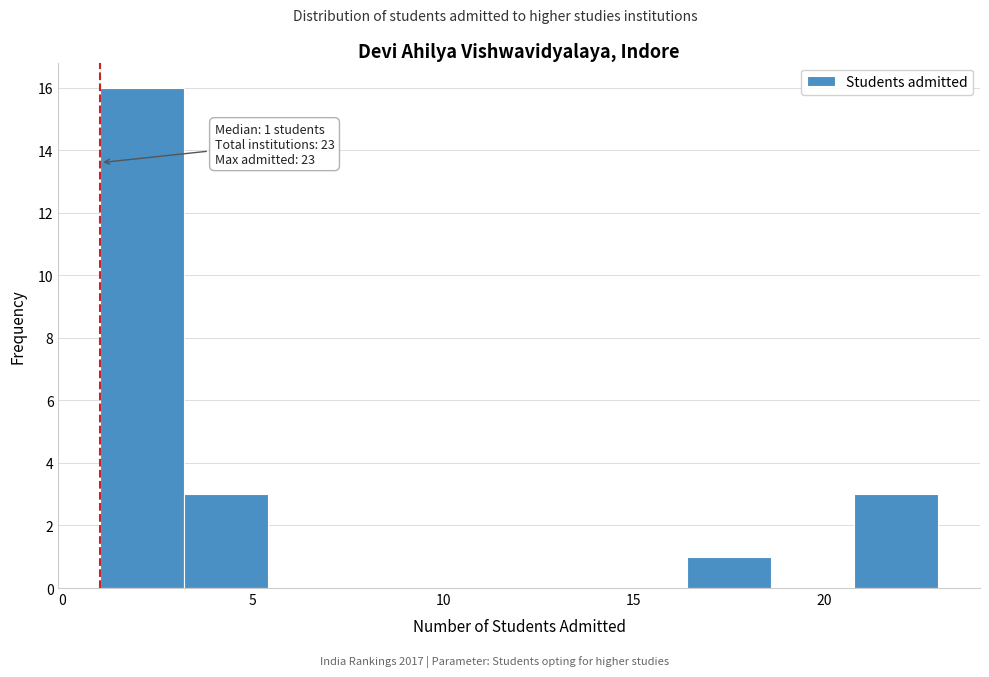

Which range on the x-axis has the tallest bar?

1.0 to 3.2